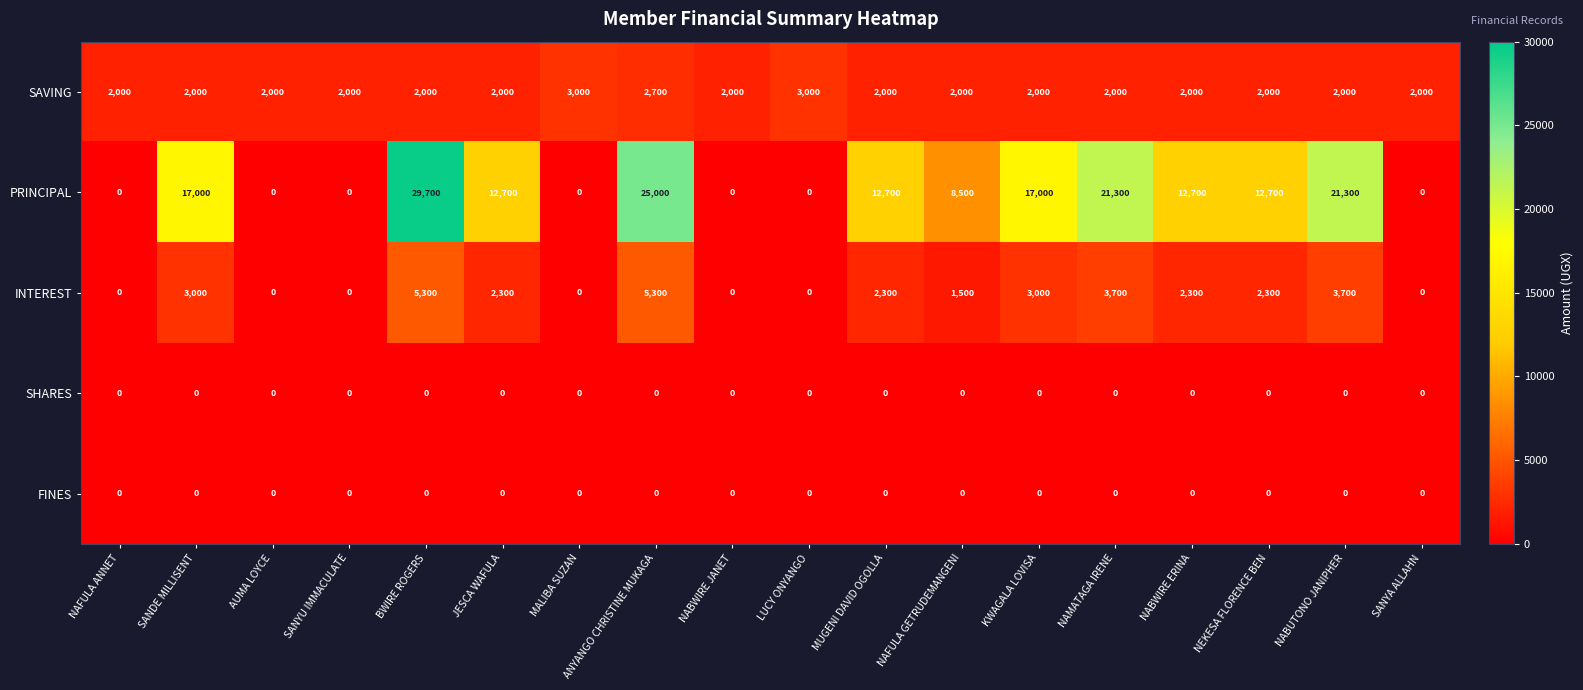

At which category is the sum across all series the highest?

BWIRE ROGERS